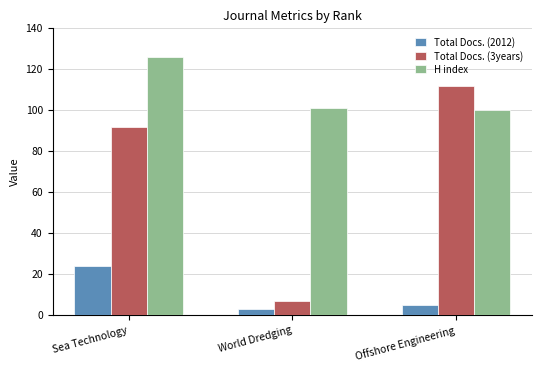

How many data points does each series have?

3